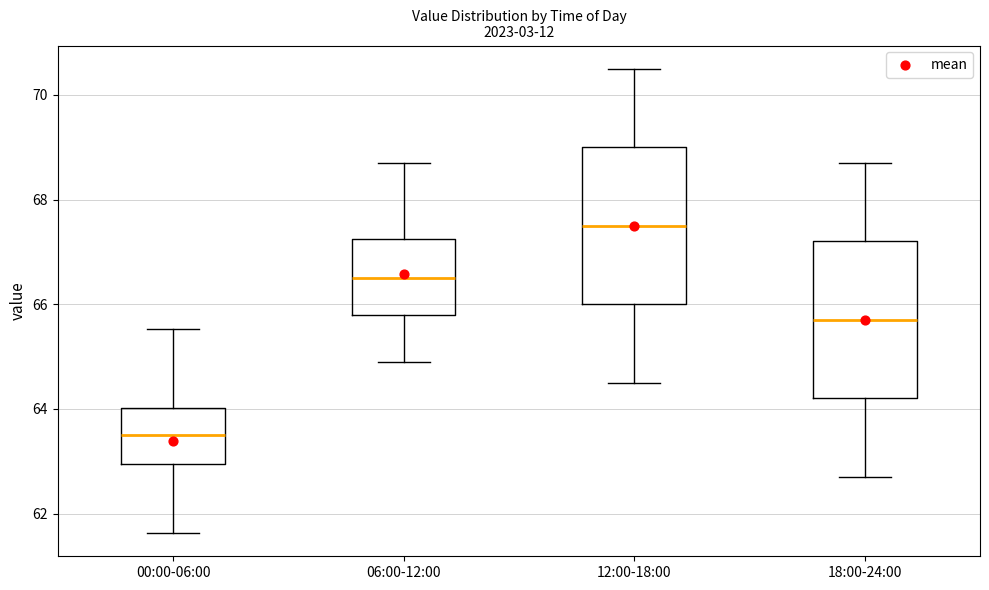

Which box's median line is the lowest?

00:00-06:00